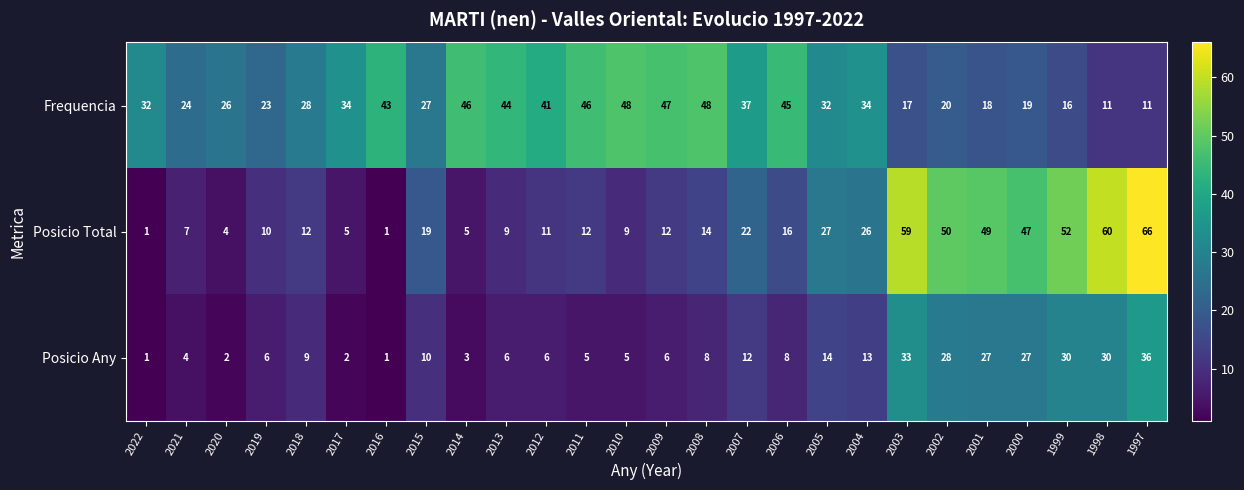

What value does the Posicio Total series have at 2003, to the nearest 10?

60